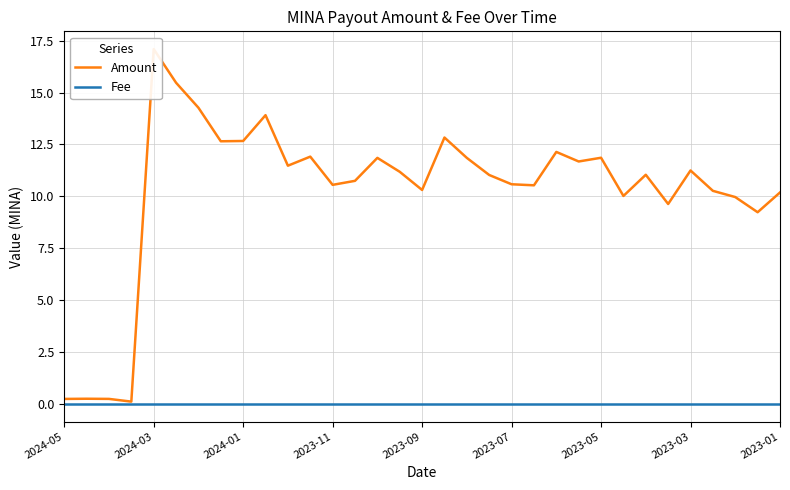

True or false: Amount and Fee cross at least once.

False